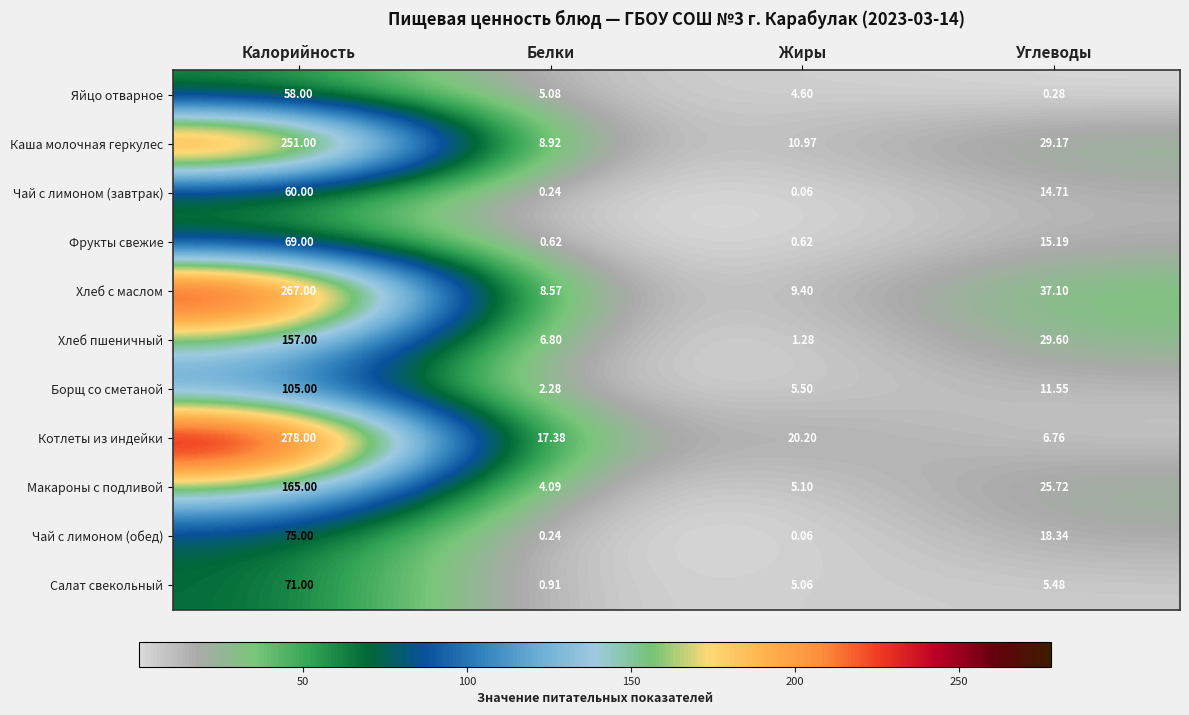

At which category is the sum across all series the highest?

Калорийность